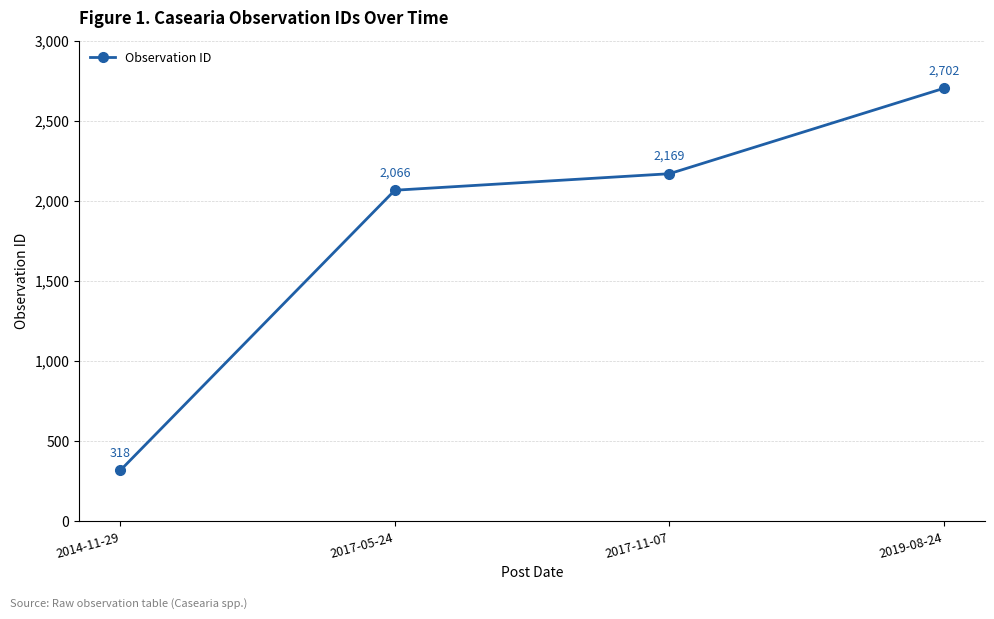

List the labels in order of value, largest first.

2019-08-24, 2017-11-07, 2017-05-24, 2014-11-29